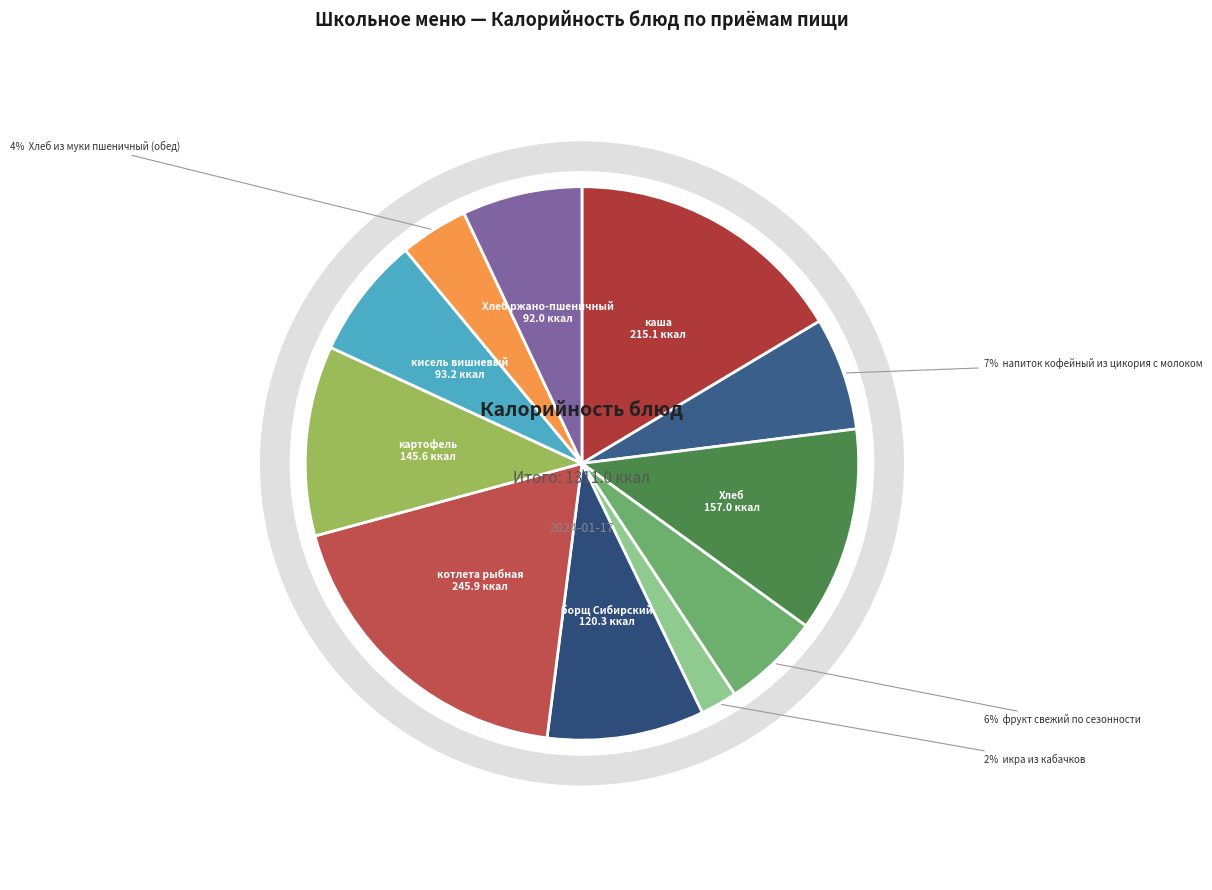

To the nearest percent, what is the difference between the largest and smallest slice percentages?

17%